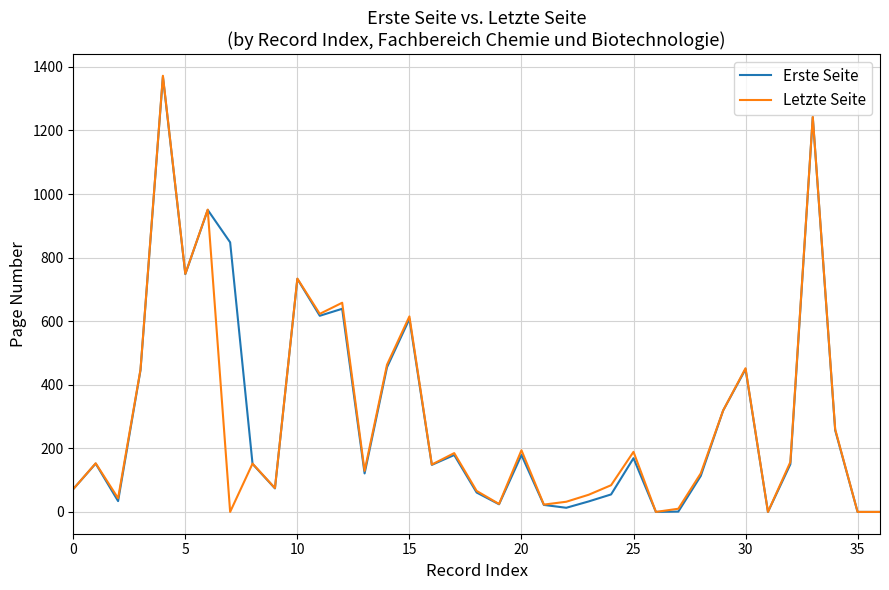

Which series has the widest spread of values?

Letzte Seite